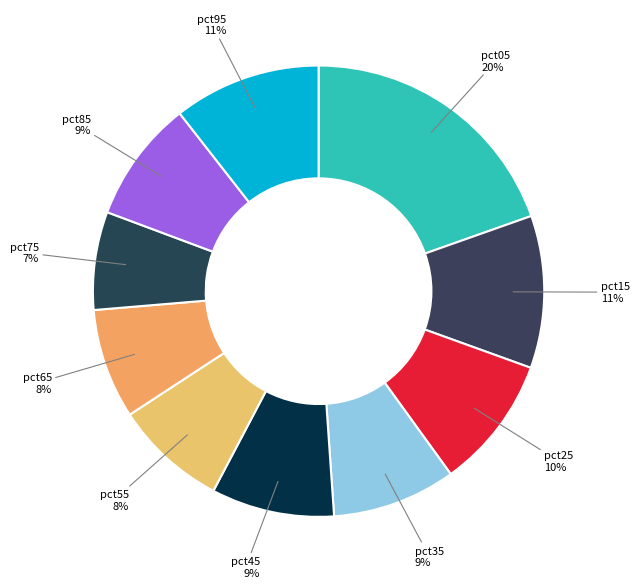

Is it true that pct15 is 11% of the pie?

True